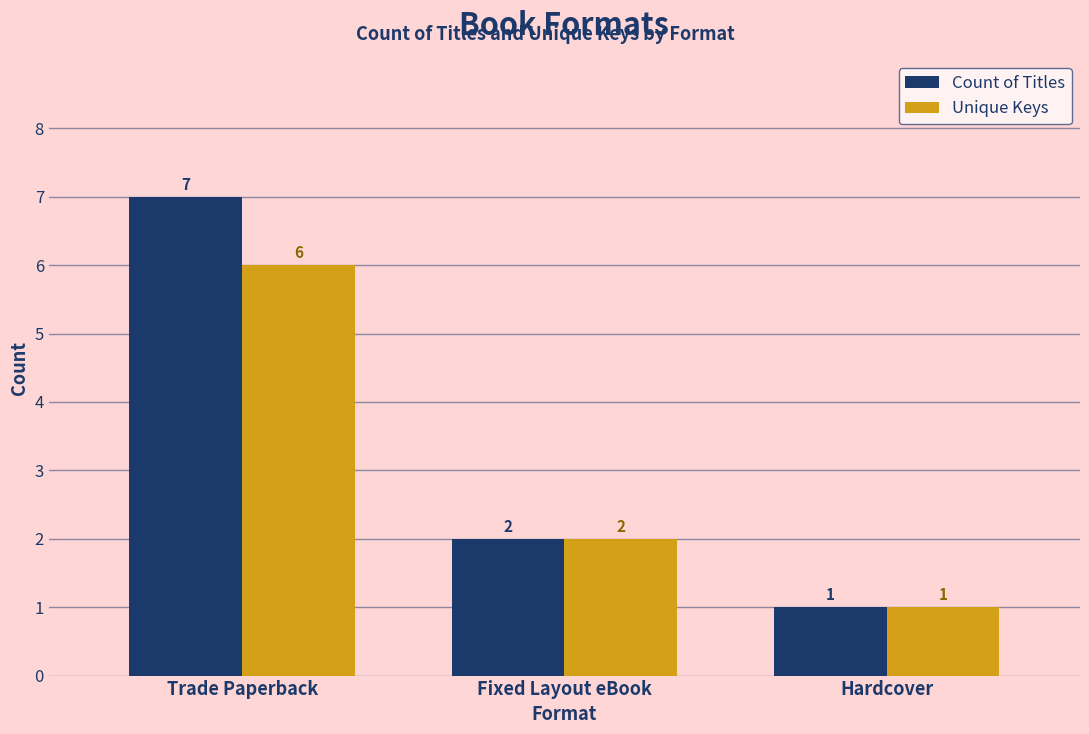

How many groups of bars are there?

3